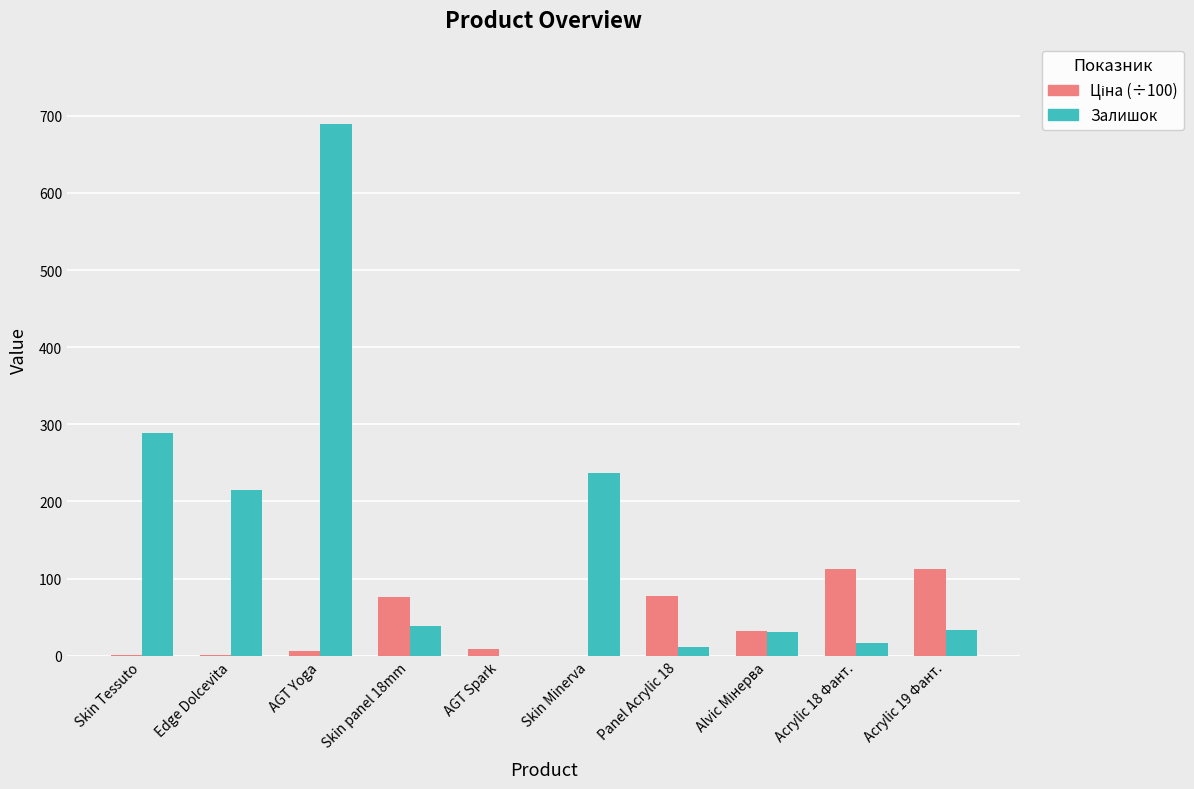

How many categories are shown in the chart?

10